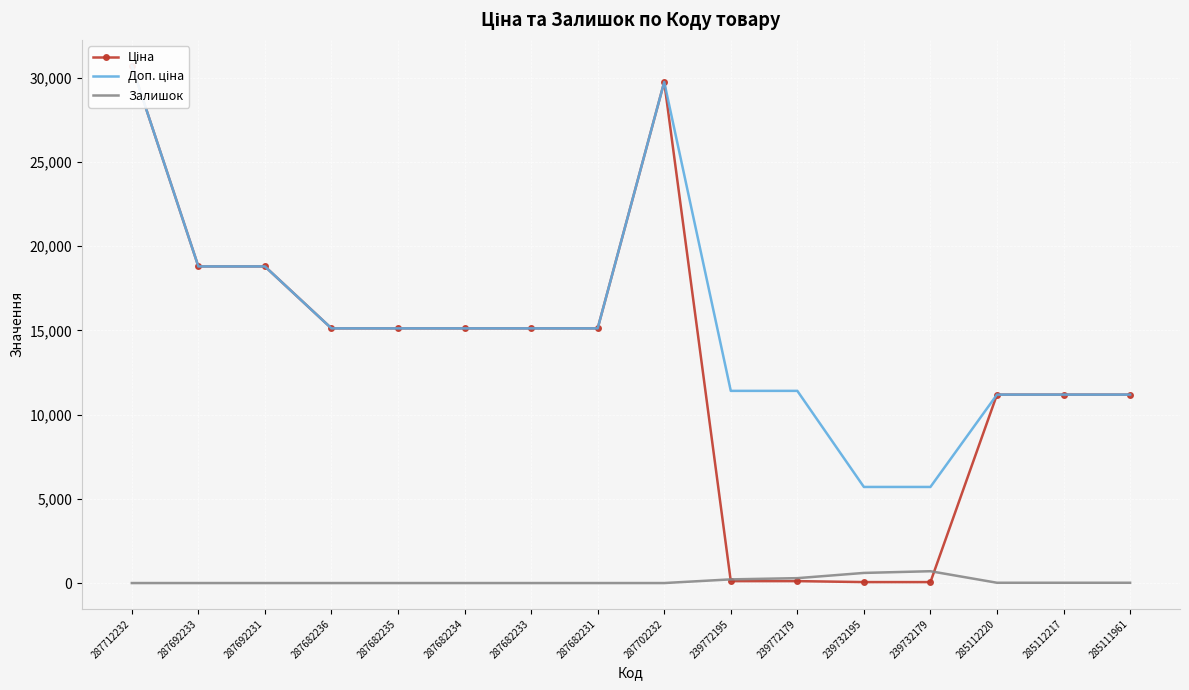

Rank the series at 239732179 from highest to lowest value.

Доп. ціна, Залишок, Ціна